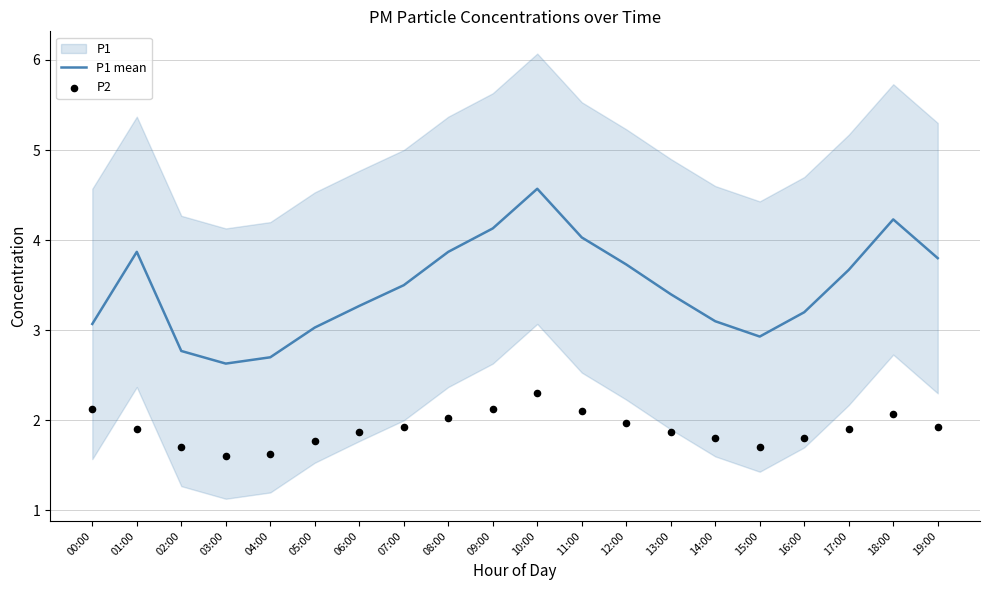

What is the highest value of the P1 mean series?

4.6